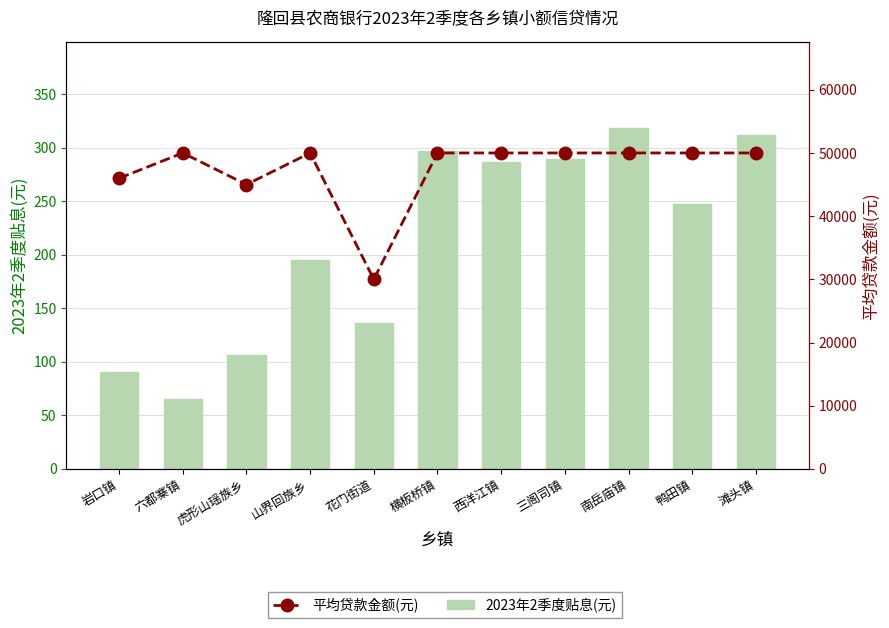

True or false: 平均贷款金额(元) has a value of 46000.0 at 岩口镇.

True